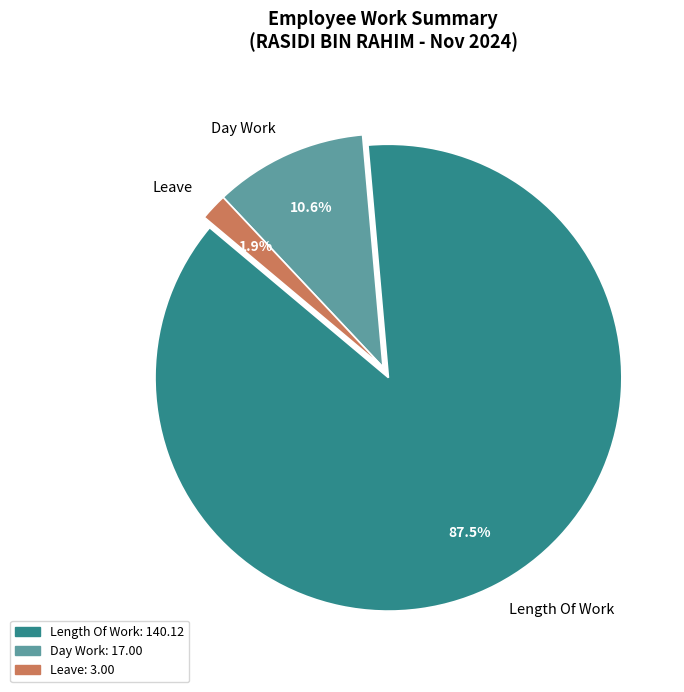

Count the number of slices in the pie.

3